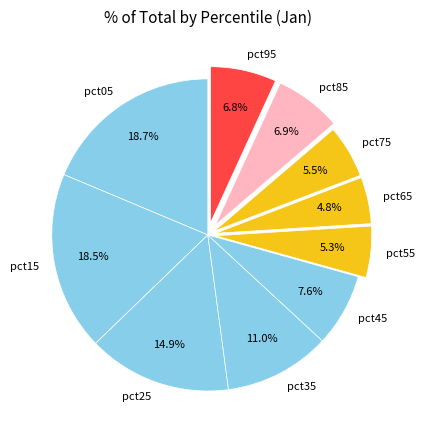

What percentage is NOT represented by pct25?

85.1%